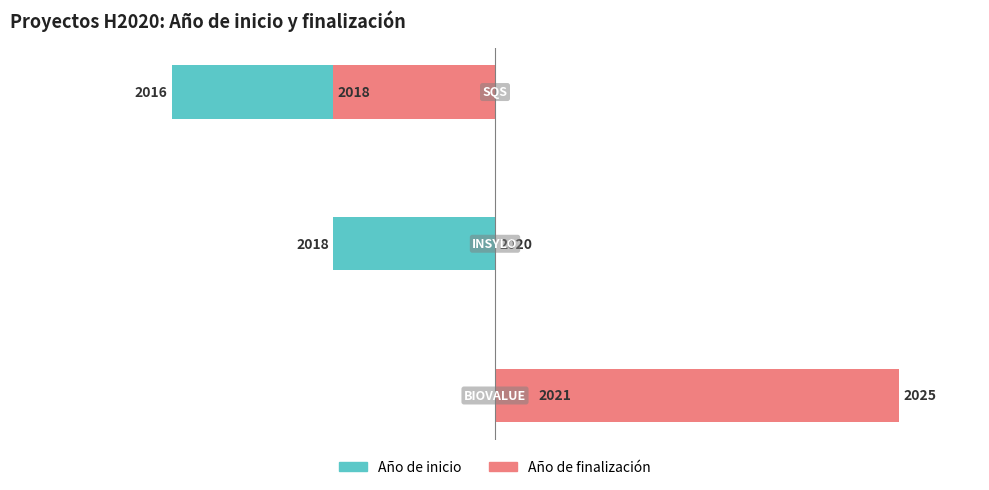

Count the number of categories in the chart.

3